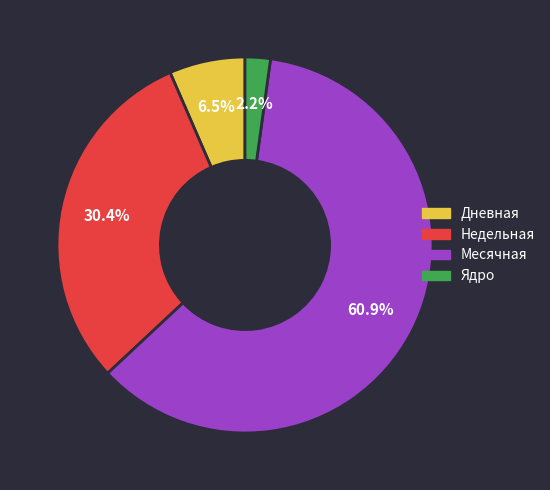

What is the total percentage of Месячная and Дневная?

67.4%